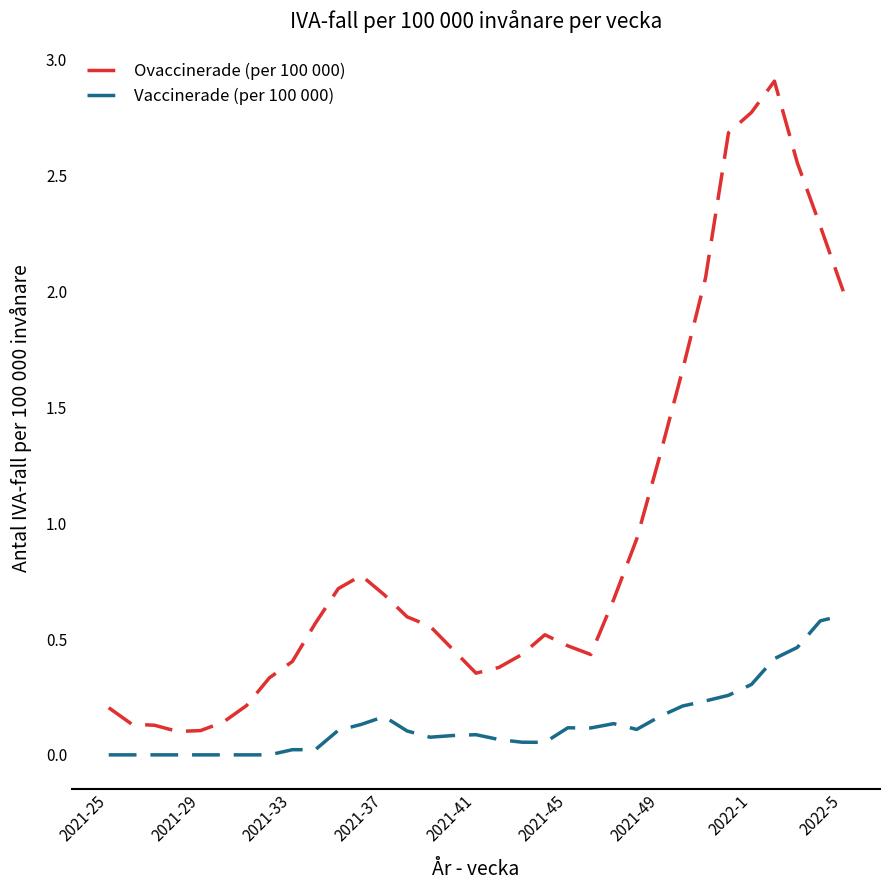

Which series has the largest total across all categories?

Ovaccinerade (per 100 000)